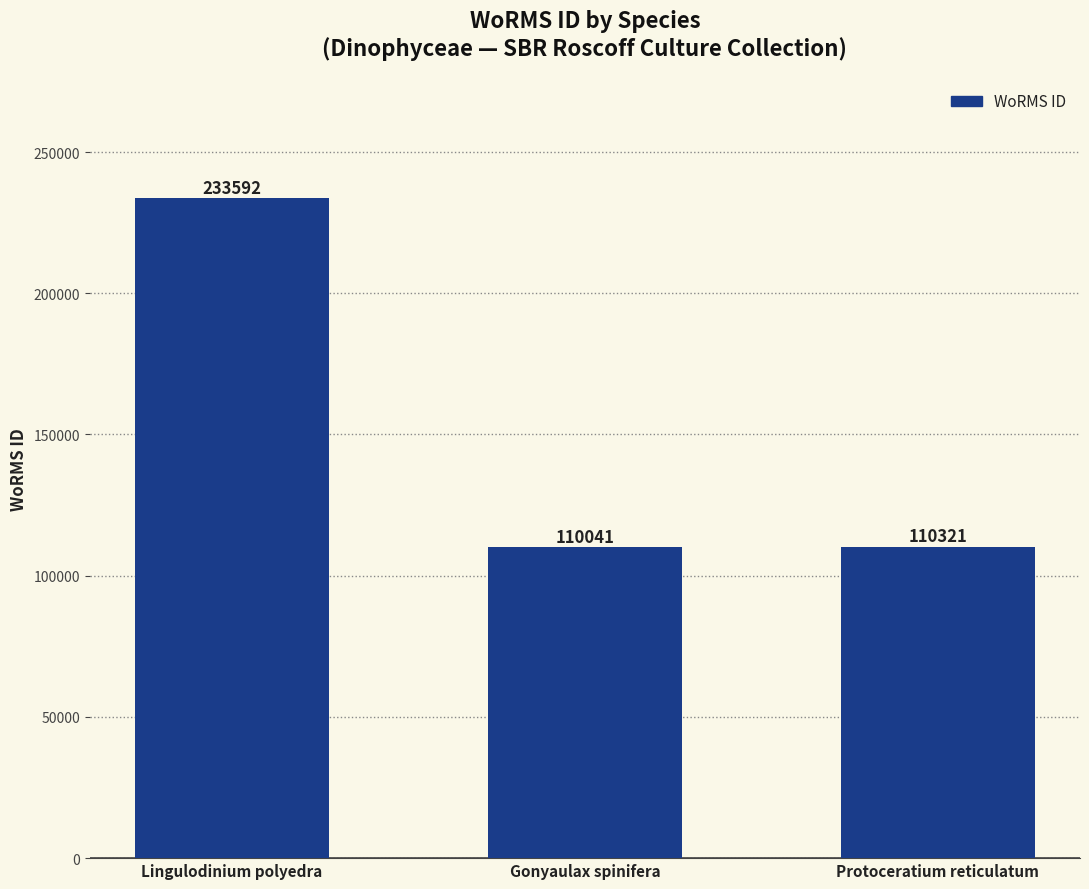

Reading right to left, extract all data points from this chart.

Protoceratium reticulatum=110321	Gonyaulax spinifera=110041	Lingulodinium polyedra=233592